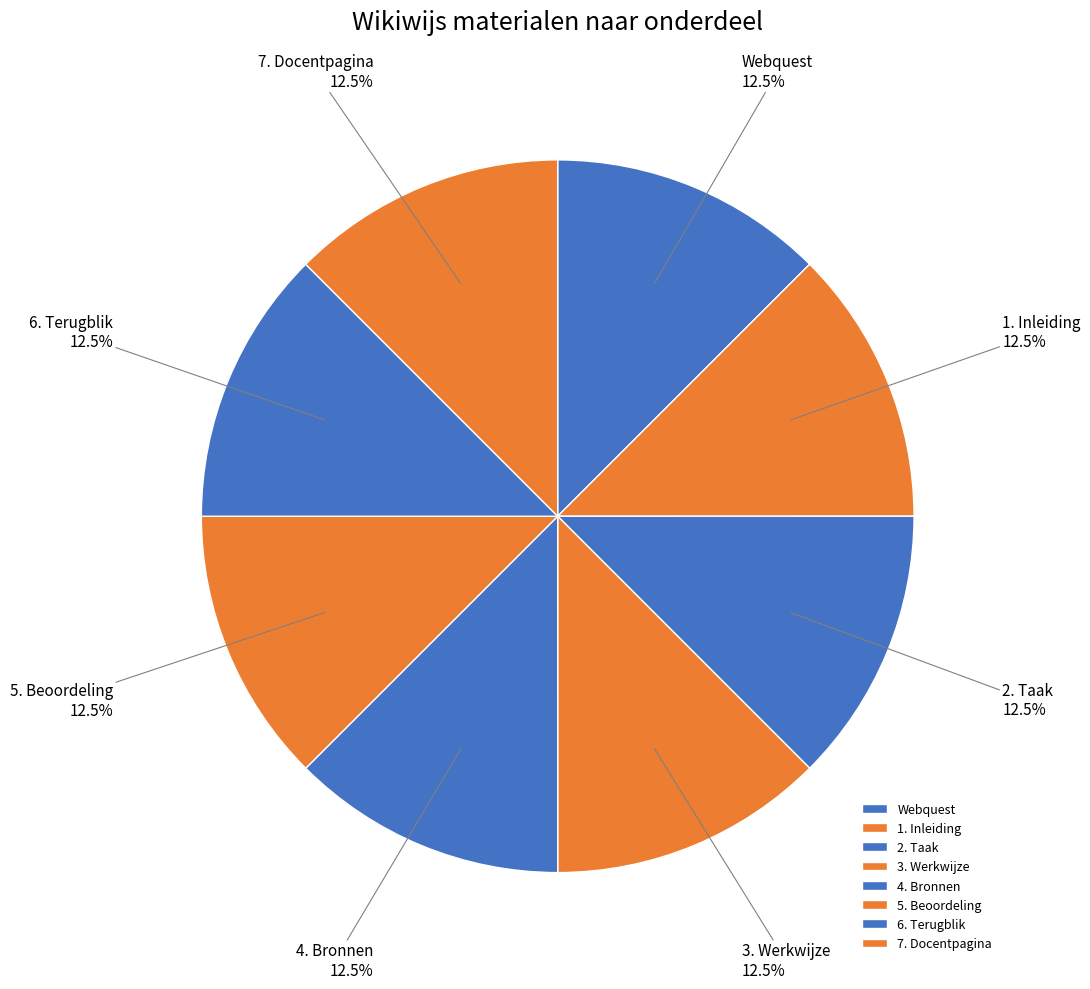

What percentage do 5. Beoordeling and 3. Werkwijze together represent?

25.0%